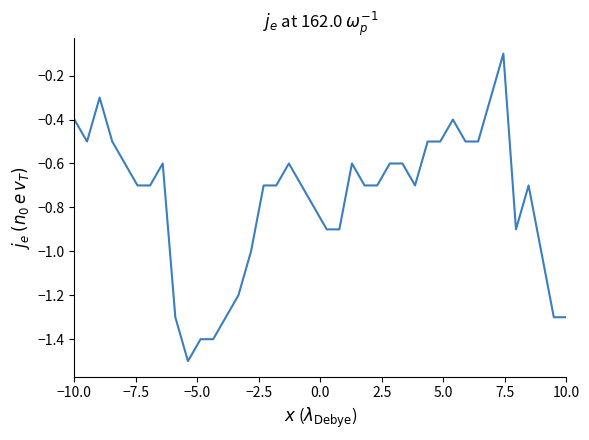

Is this an area chart (filled region under the line)?

No